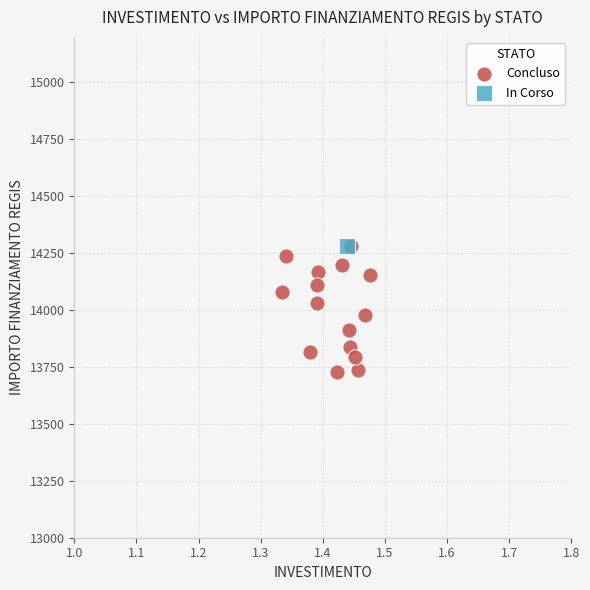

What are all the series names shown in the legend?

Concluso, In Corso